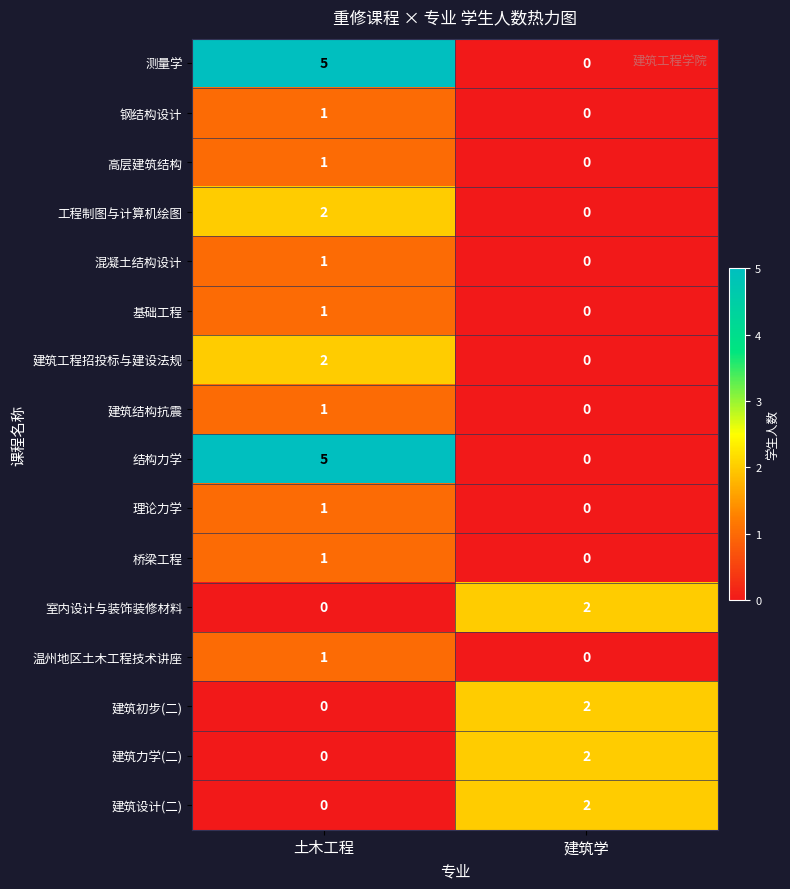

How many values in the 室内设计与装饰装修材料 series are below 2?

1